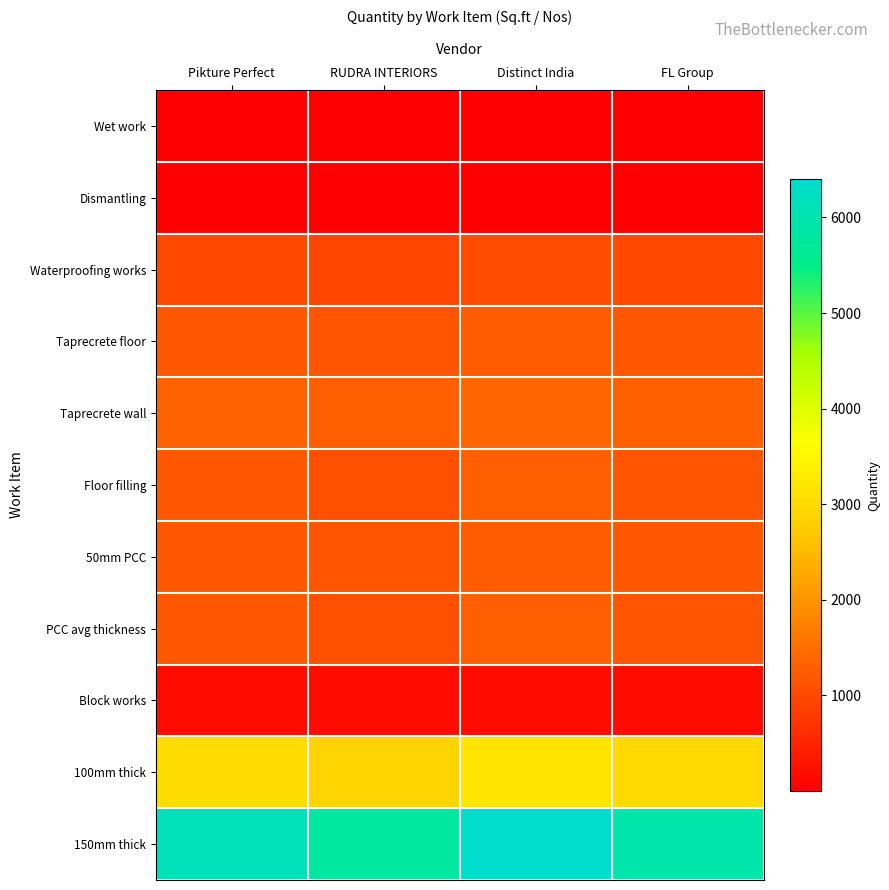

At FL Group, list the series in order from smallest to largest.

Wet work, Dismantling, Block works, Waterproofing works, Floor filling, PCC avg thickness, Taprecrete floor, 50mm PCC, Taprecrete wall, 100mm thick, 150mm thick